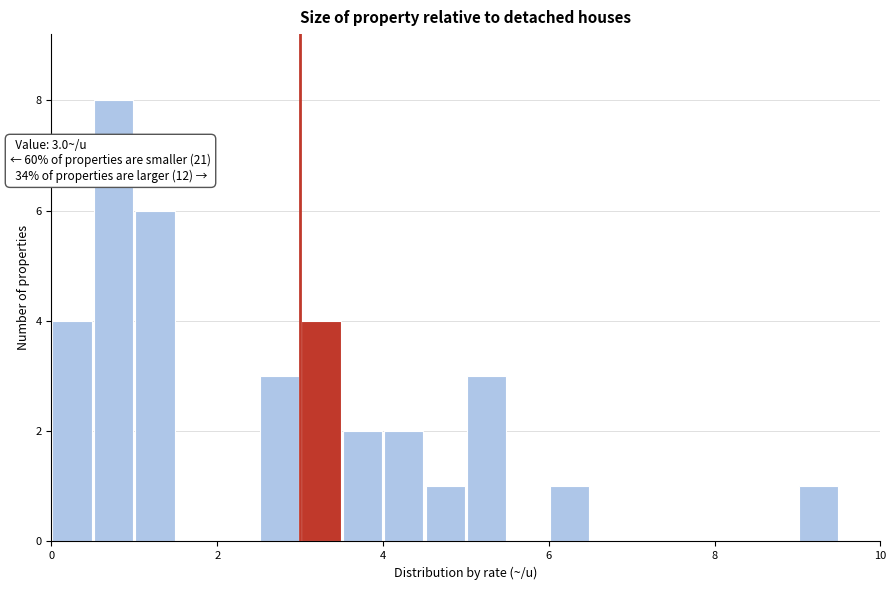

Read against the x-axis, roughly where is the centre of the tallest bar?

0.8